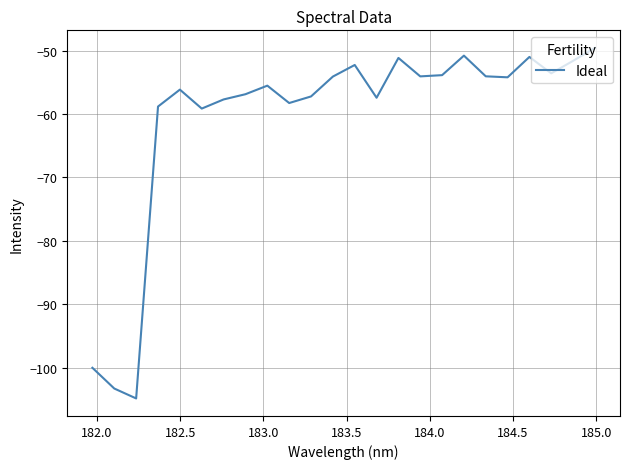

What is the minimum value shown in the chart?

-104.8